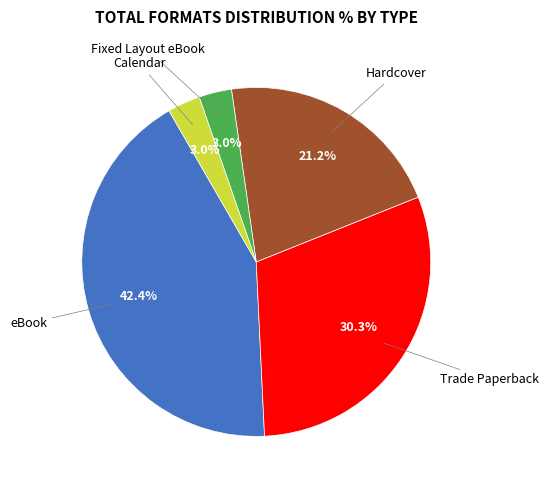

Is there a majority slice in this chart?

No